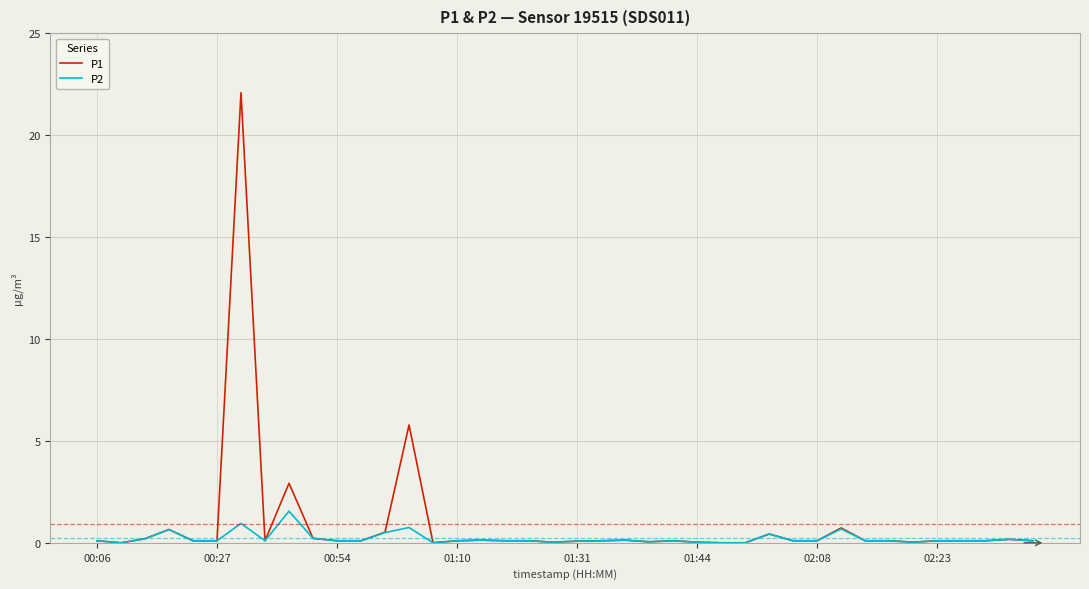

What is the maximum value for P1?

22.1